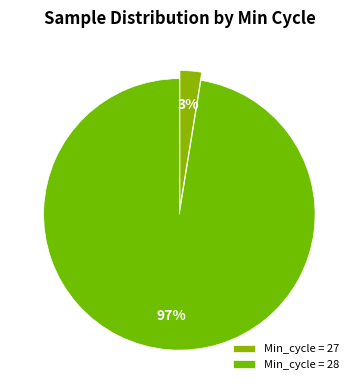

Rank the categories by value from lowest to highest.

Min_cycle = 27, Min_cycle = 28